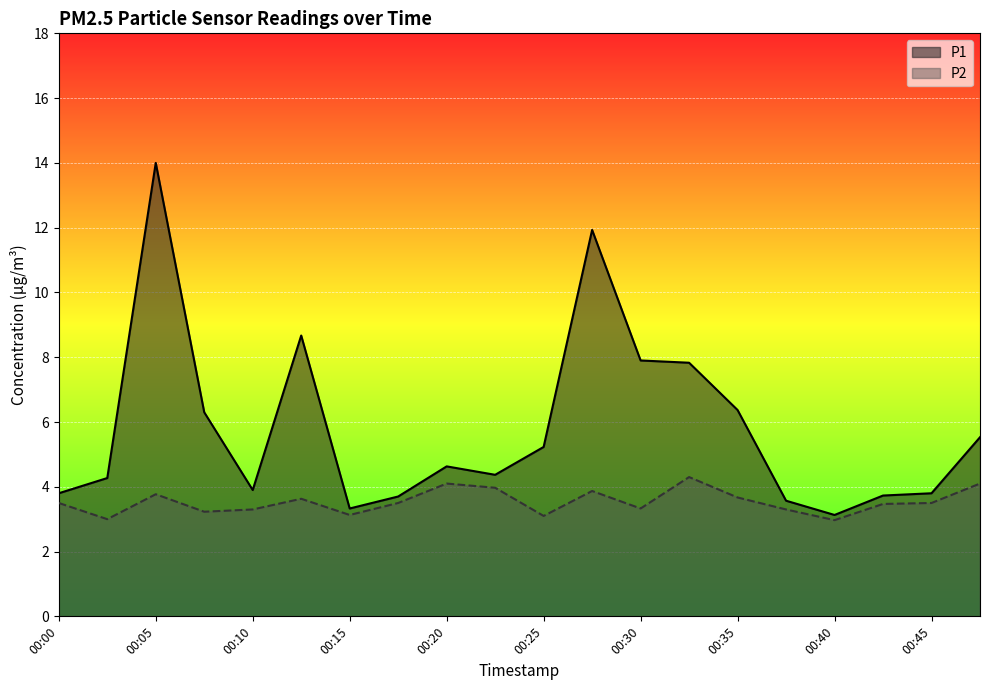

What is the value of the P1 point at the 8th from the left?

3.7